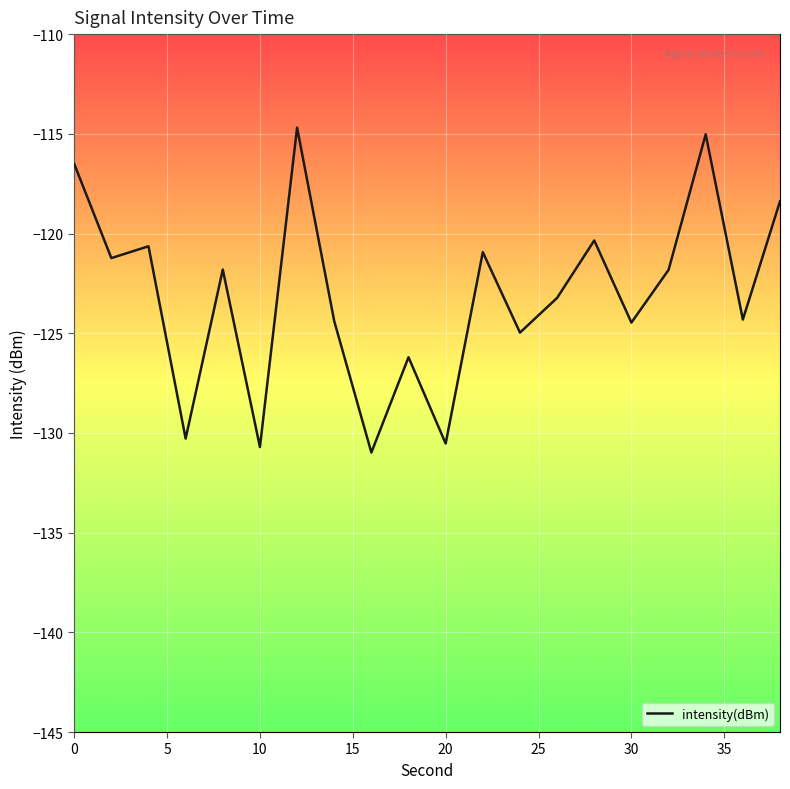

What is the difference between the maximum and minimum values?

16.3